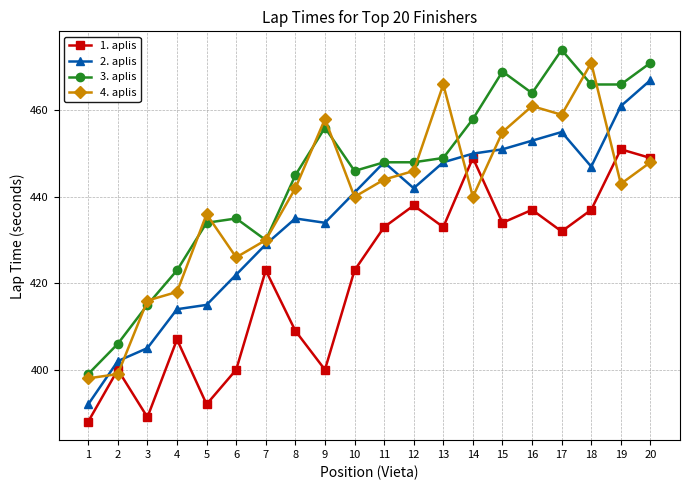

What is the highest value of the 1. aplis series?

451